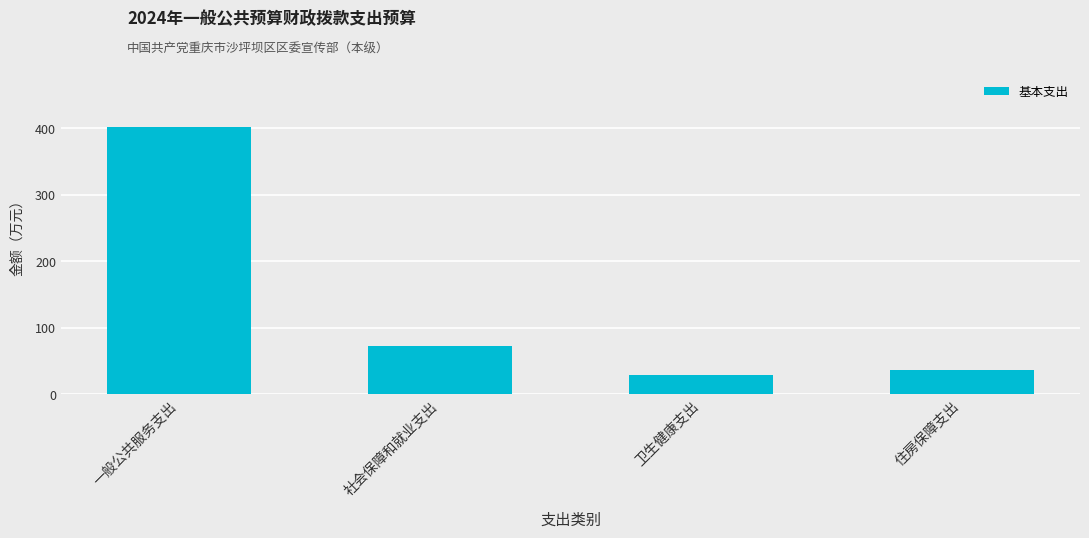

What is the value of the 3rd bar from the left?

28.4